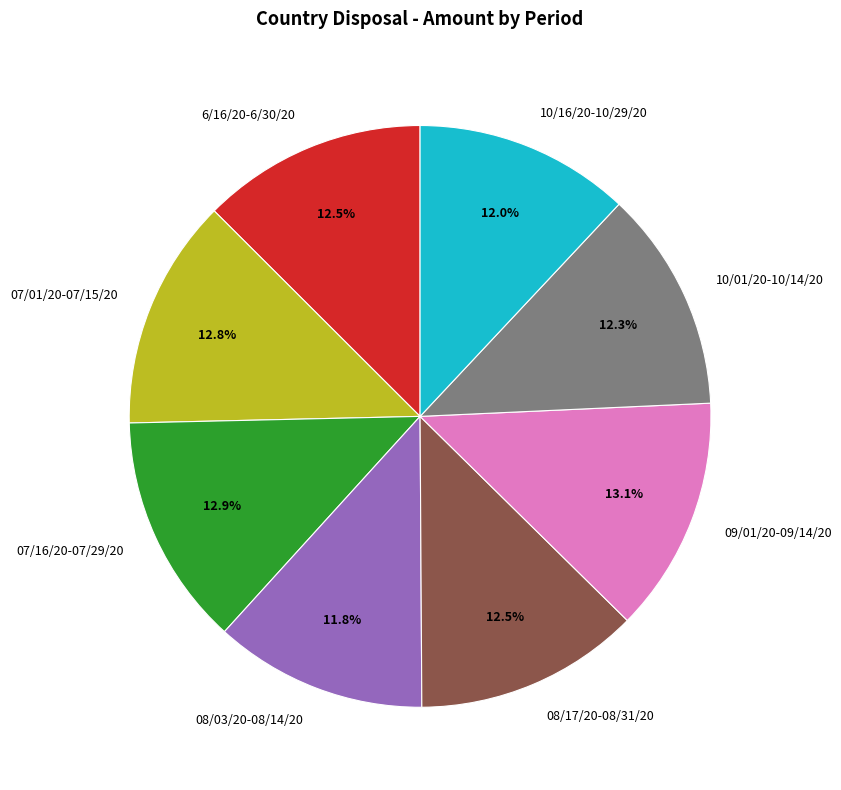

To the nearest percent, what percentage of the pie is 10/16/20-10/29/20?

12%